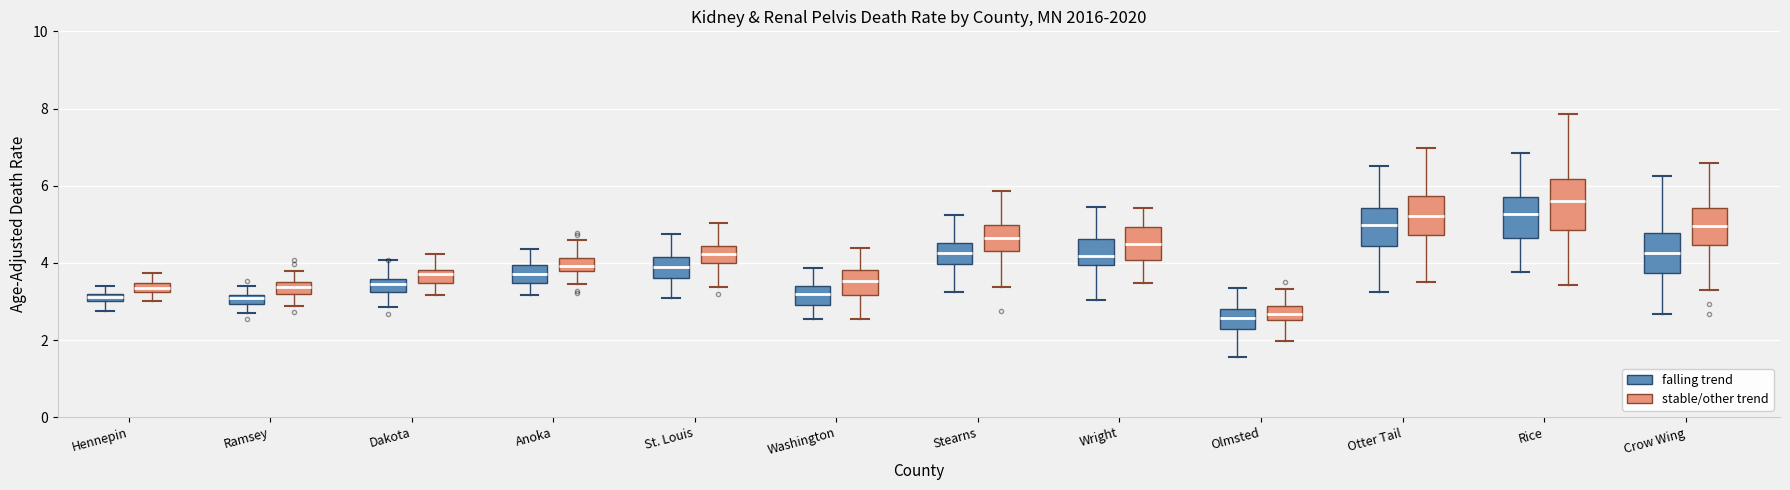

Where does the lower whisker of the box for Washington (falling trend) end on the y-axis? The values are not printed on the chart, so give them approximately, as read against the axis.

2.6